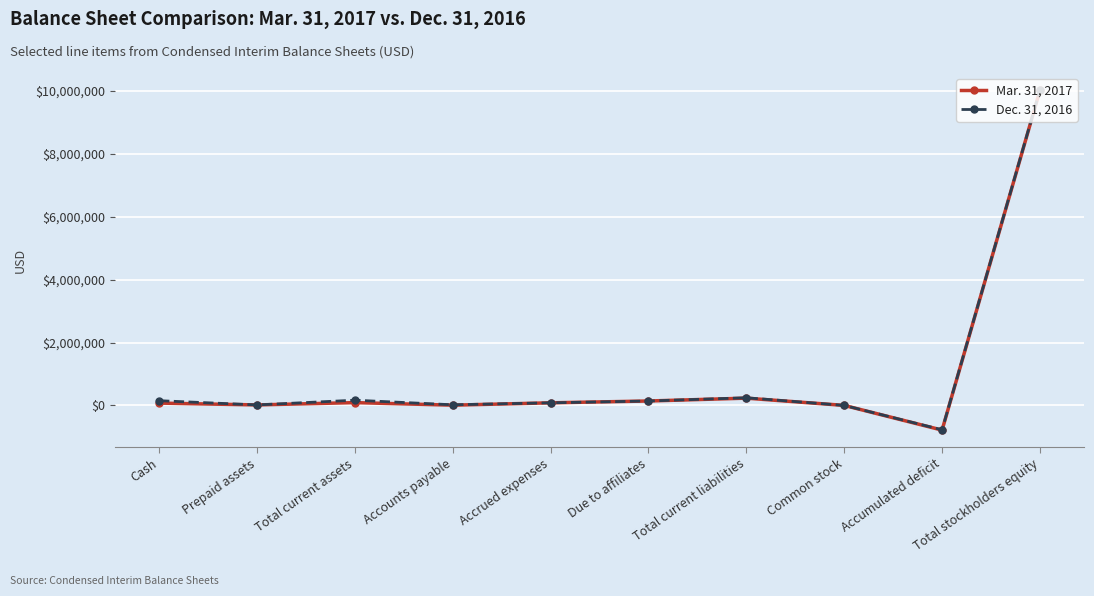

What is the label of the 10th point from the left?

Total stockholders equity